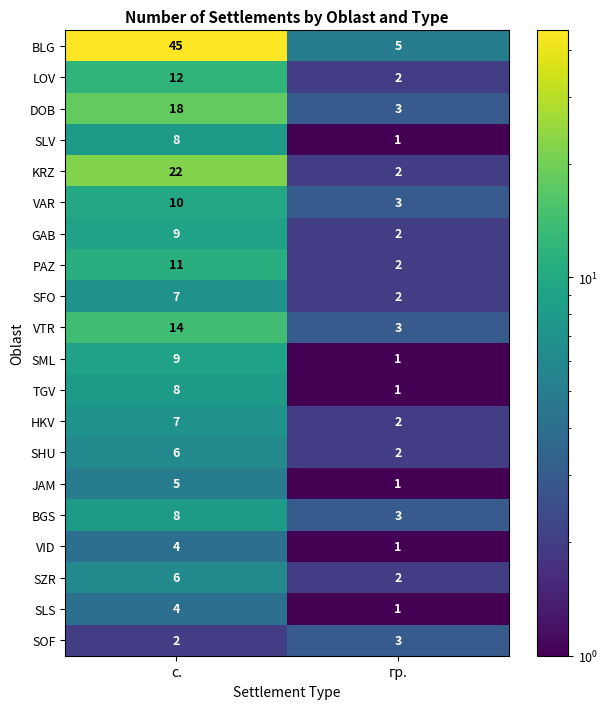

The value of PAZ at с. is 11. True or false?

True